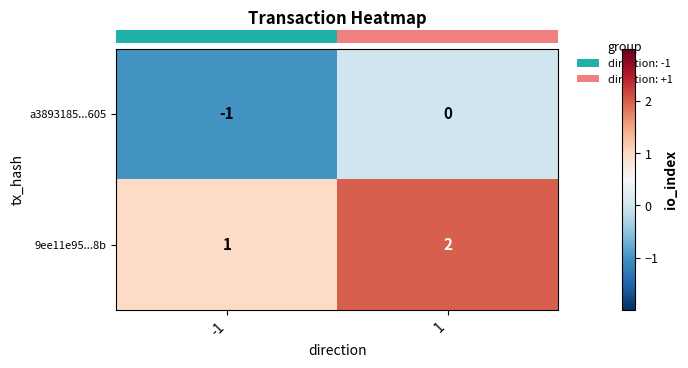

True or false: a3893185...605 has a value of 0 at 1.

True